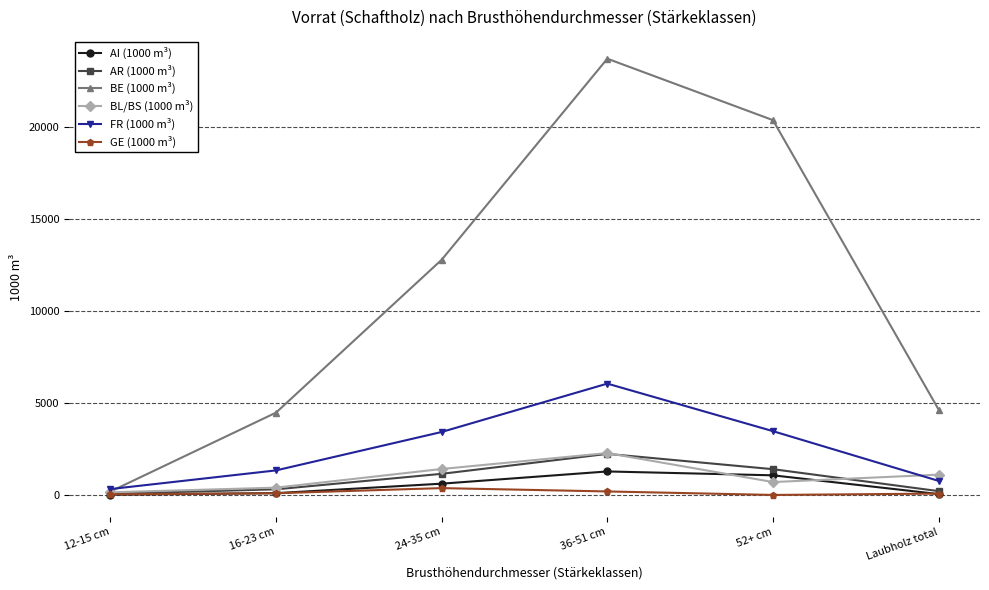

The value of FR (1000 m³) at 16-23 cm is 1333. True or false?

True